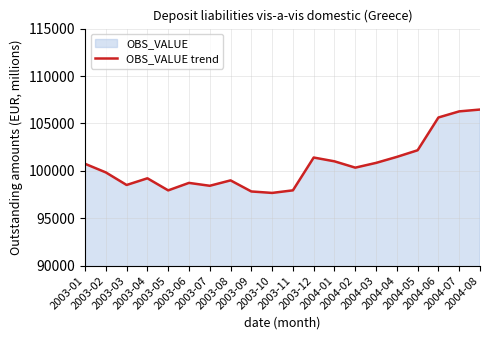

List the labels in order of value, smallest first.

2003-10, 2003-09, 2003-05, 2003-11, 2003-07, 2003-03, 2003-06, 2003-08, 2003-04, 2003-02, 2004-02, 2003-01, 2004-03, 2004-01, 2003-12, 2004-04, 2004-05, 2004-06, 2004-07, 2004-08